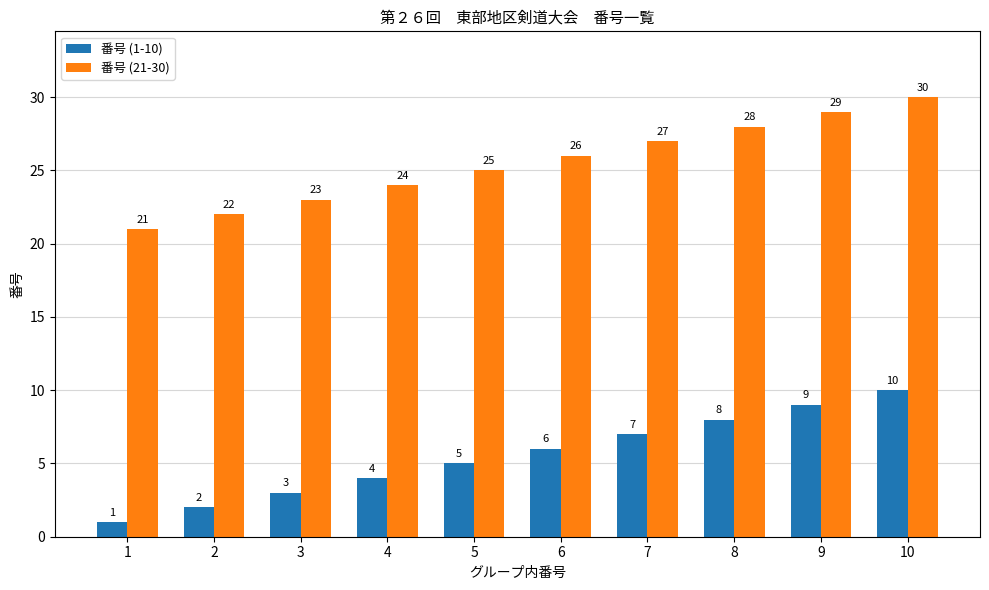

Reading left to right, extract all data points from this chart.

番号 (1-10): 1=1	2=2	3=3	4=4	5=5	6=6	7=7	8=8	9=9	10=10
番号 (21-30): 1=21	2=22	3=23	4=24	5=25	6=26	7=27	8=28	9=29	10=30